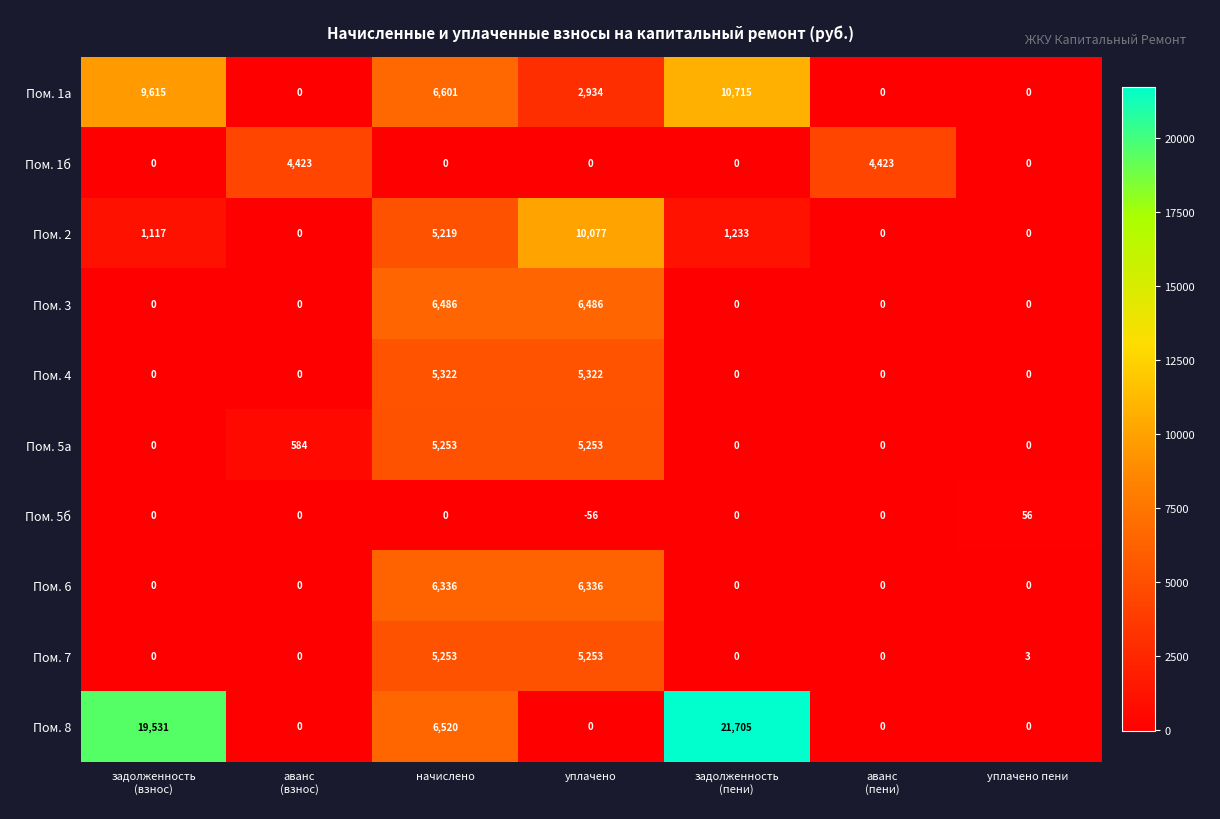

Is it true that Пом. 5а equals 8625 at уплачено?

False